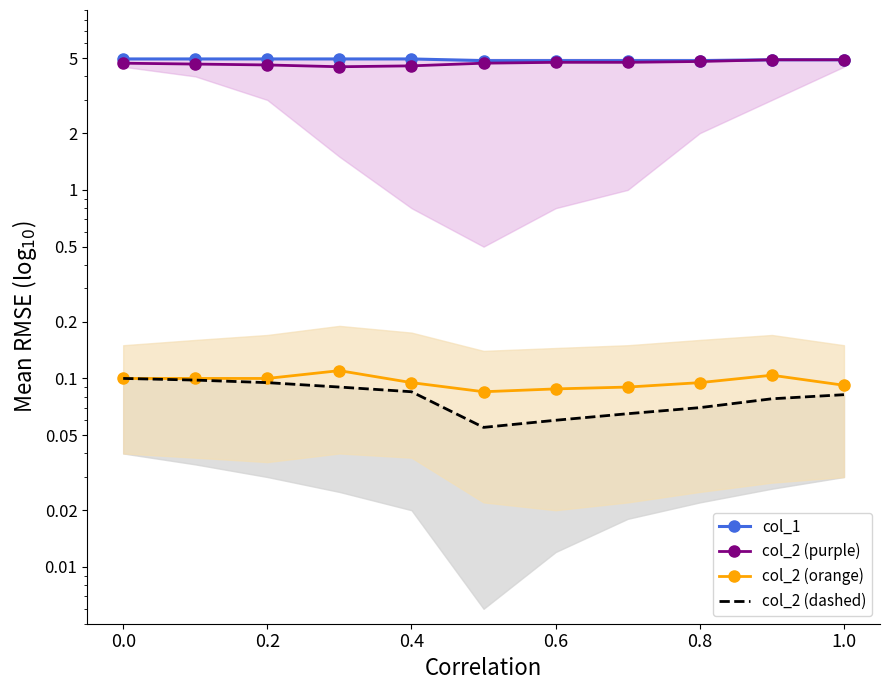

True or false: col_2 (dashed) and col_2 (purple) intersect in this chart.

False